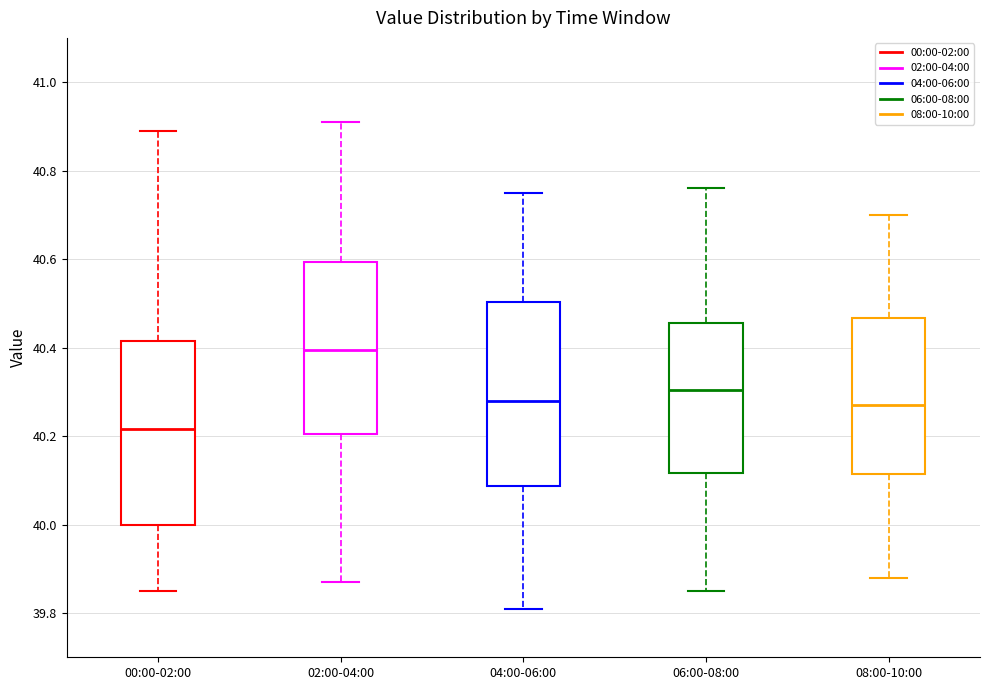

Where does the median line of the box for 06:00-08:00 sit on the y-axis? The values are not printed on the chart, so give them approximately, as read against the axis.

40.30